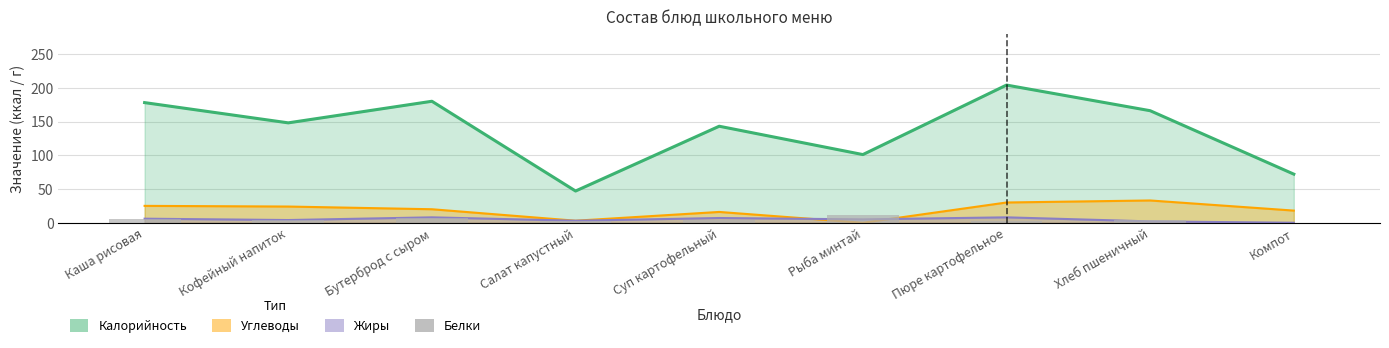

How many data points are less than 4?

3